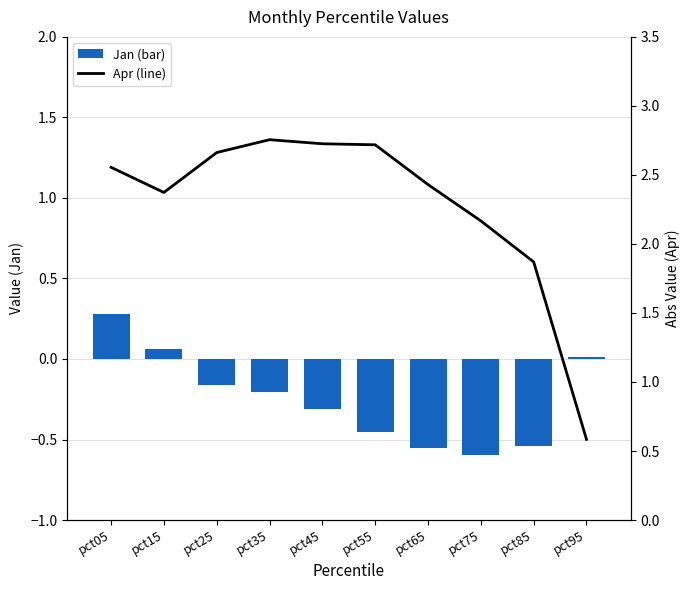

What is the value of the Jan bar at the 1st from the left?

0.3